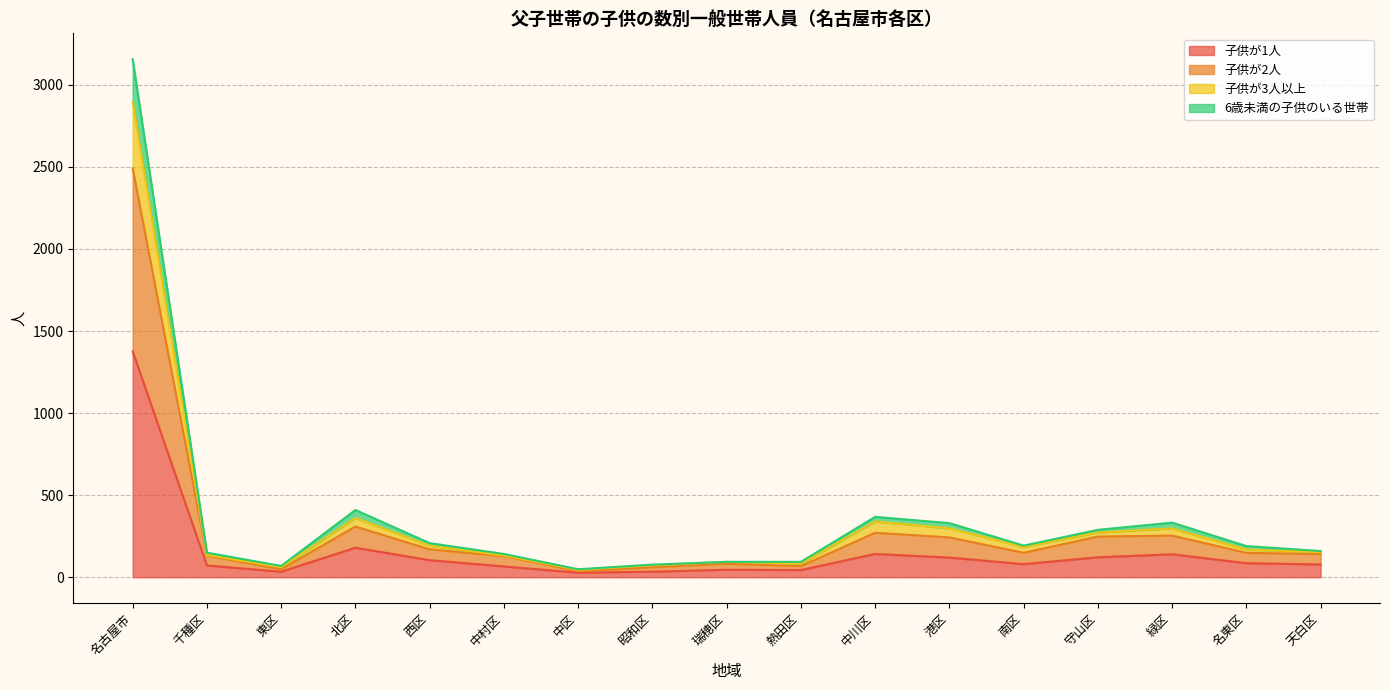

What is the difference between the maximum and second lowest values in the 子供が2人 series?

2443